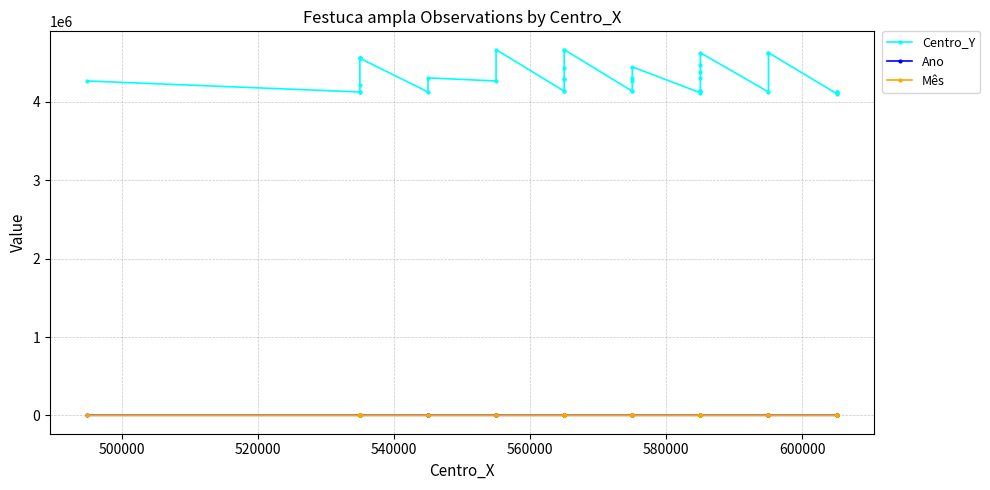

What is the spread (max minus min) of values at 560000?

4554994